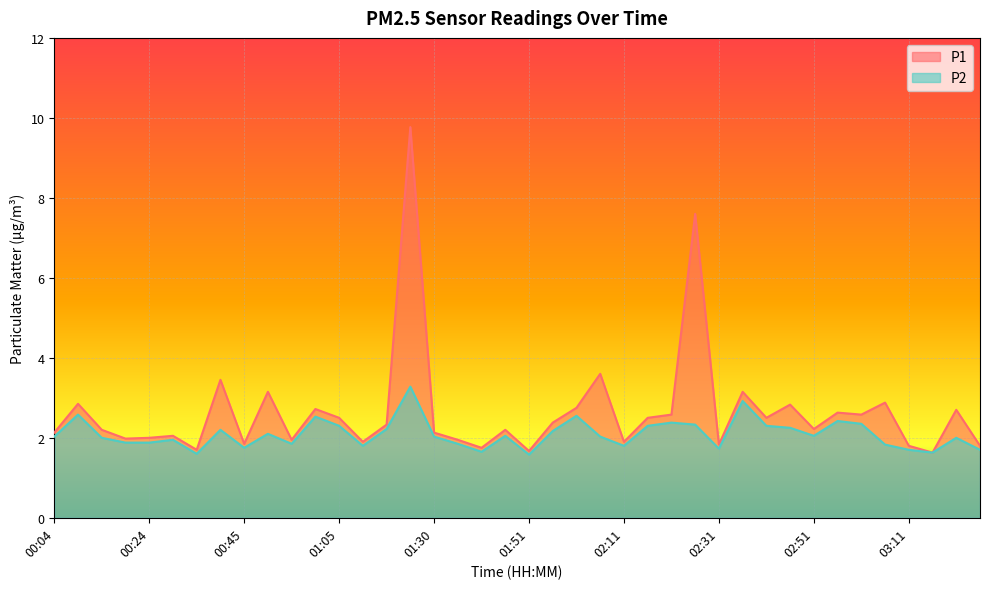

What are all the series names shown in the legend?

P1, P2